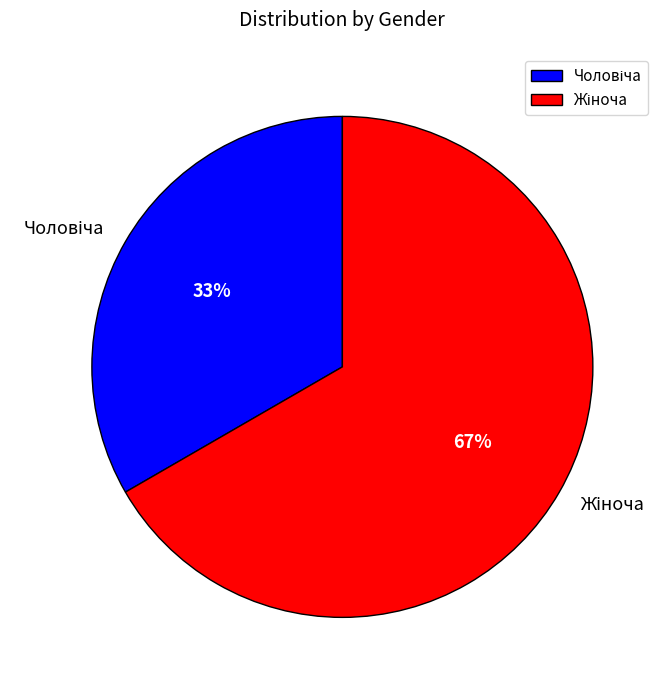

Is there a majority slice in this chart?

Yes